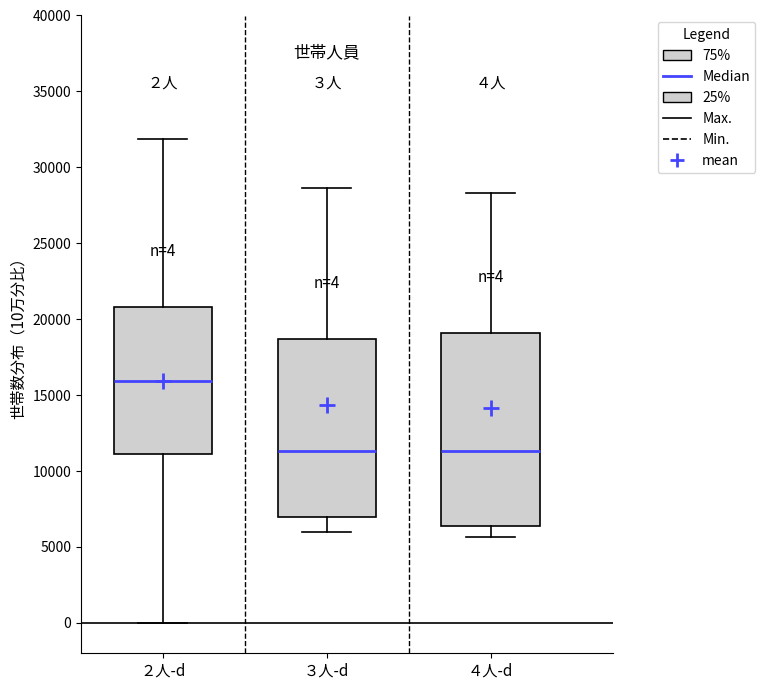

Which box is the tallest, from its lower edge to its upper edge?

４人-d